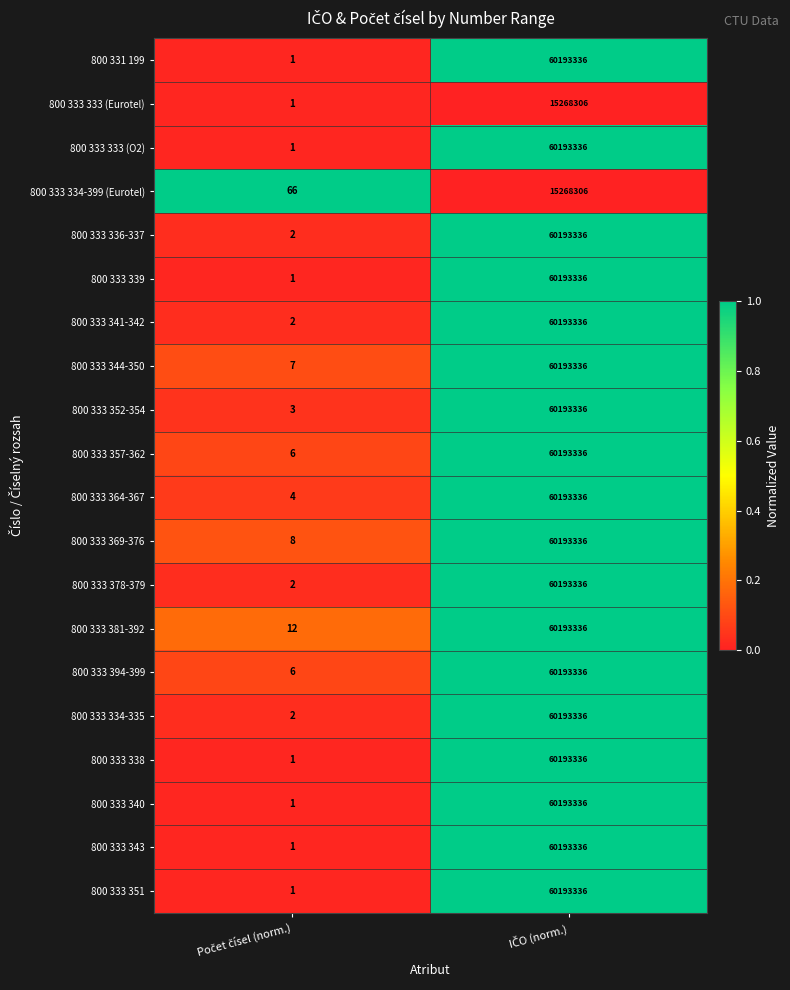

What is the difference between the maximum and minimum values in the 800 331 199 series?

60193335